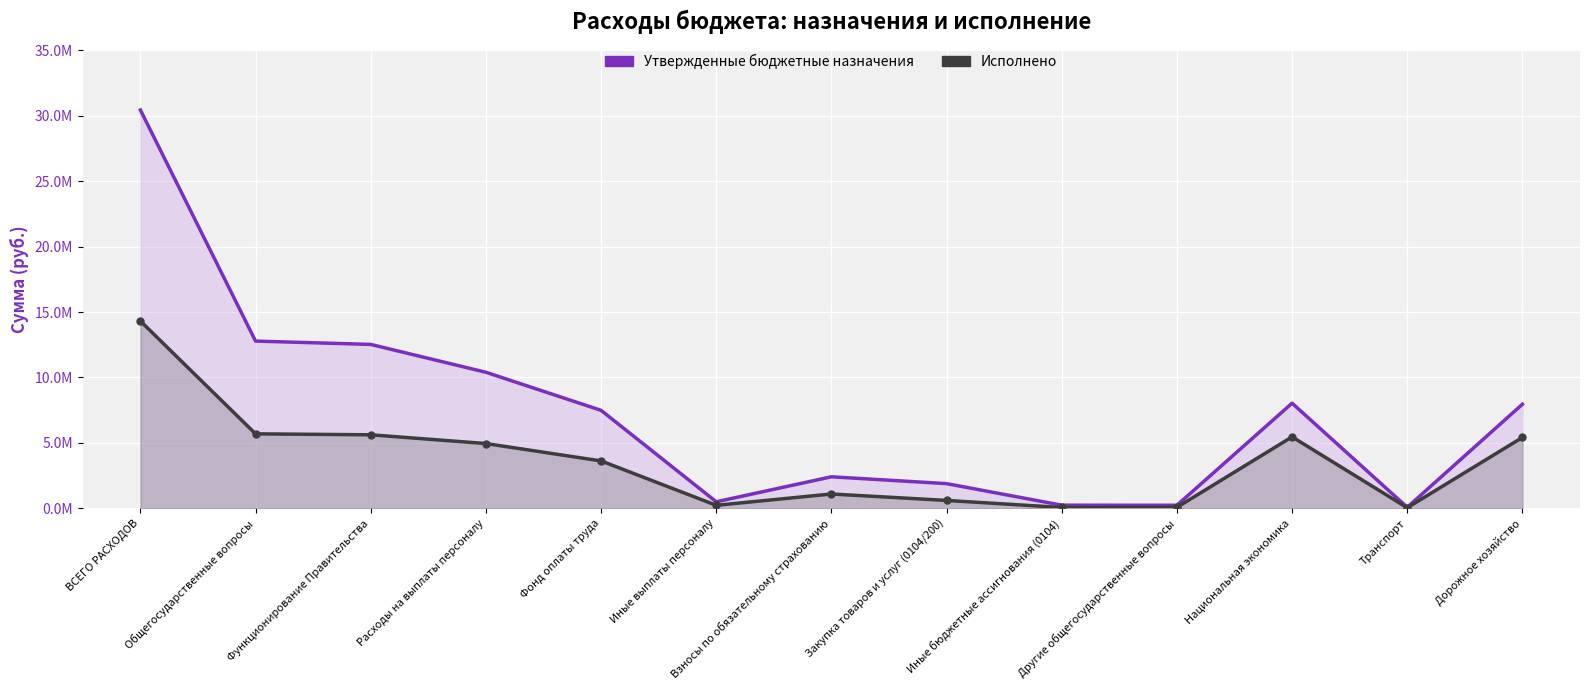

True or false: Утвержденные бюджетные назначения and Исполнено cross at least once.

False